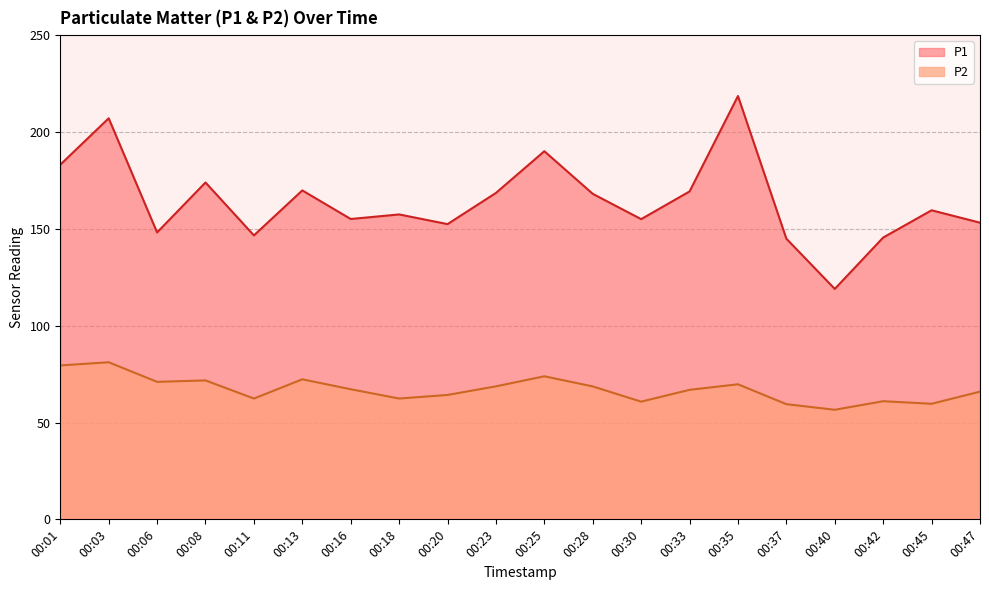

True or false: P1 and P2 intersect in this chart.

False